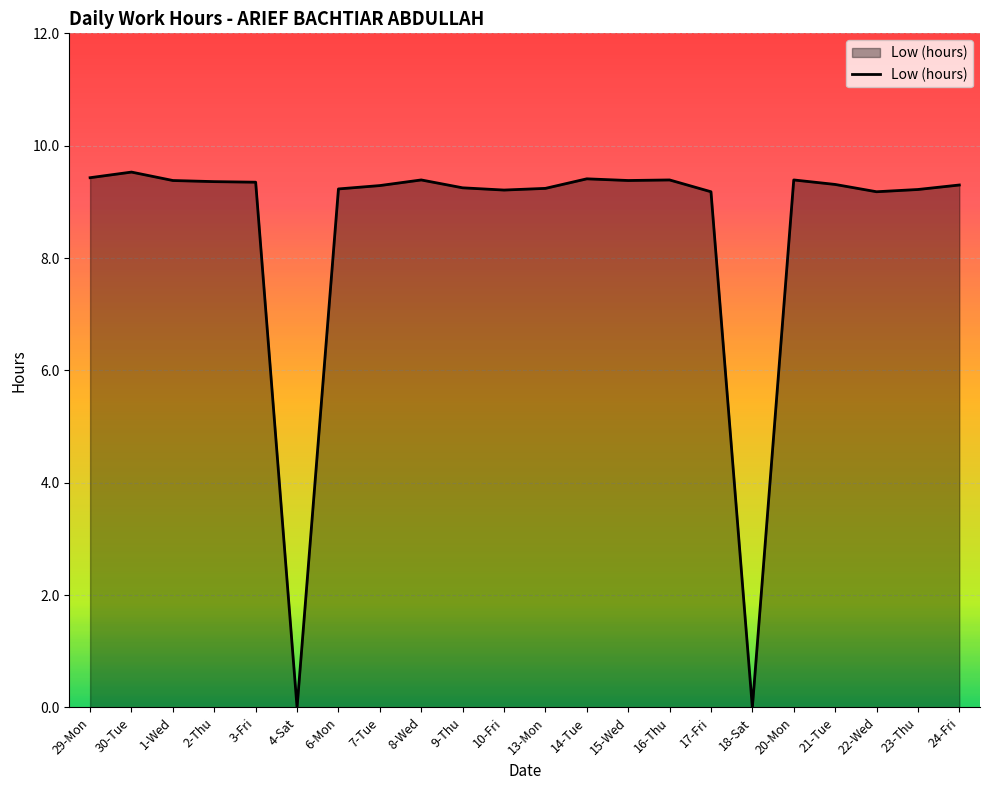

What is the difference between the values at 24-Fri and 18-Sat?

9.3